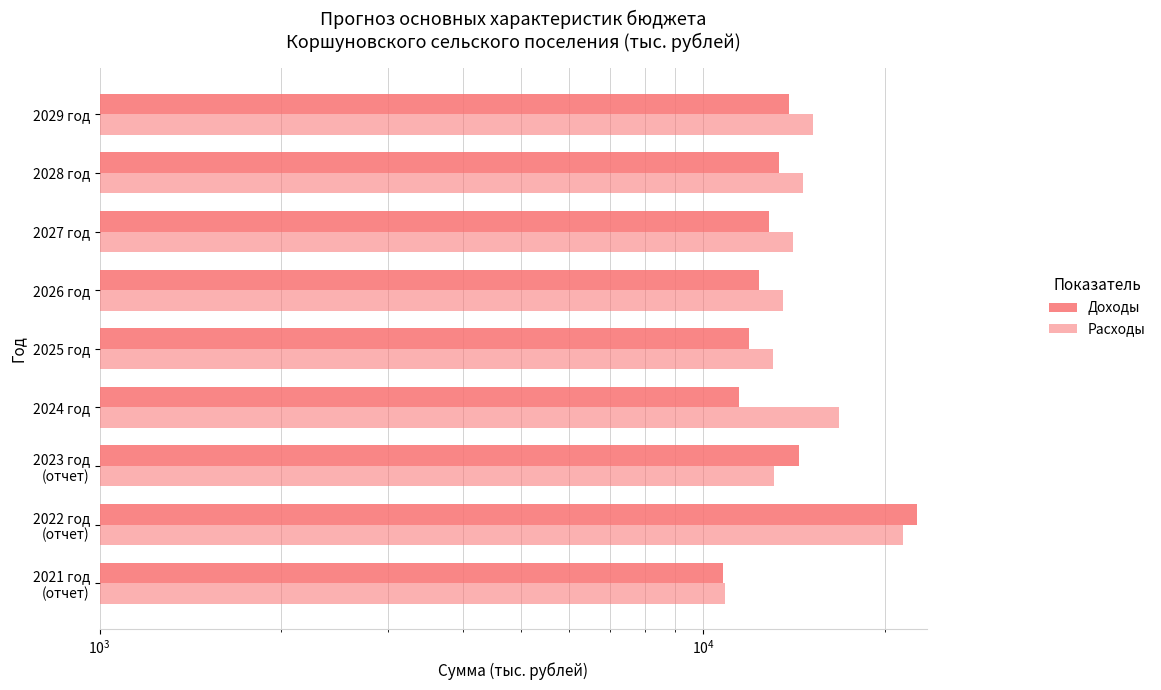

Is it true that Расходы equals 16768.5 at 2024 год?

True